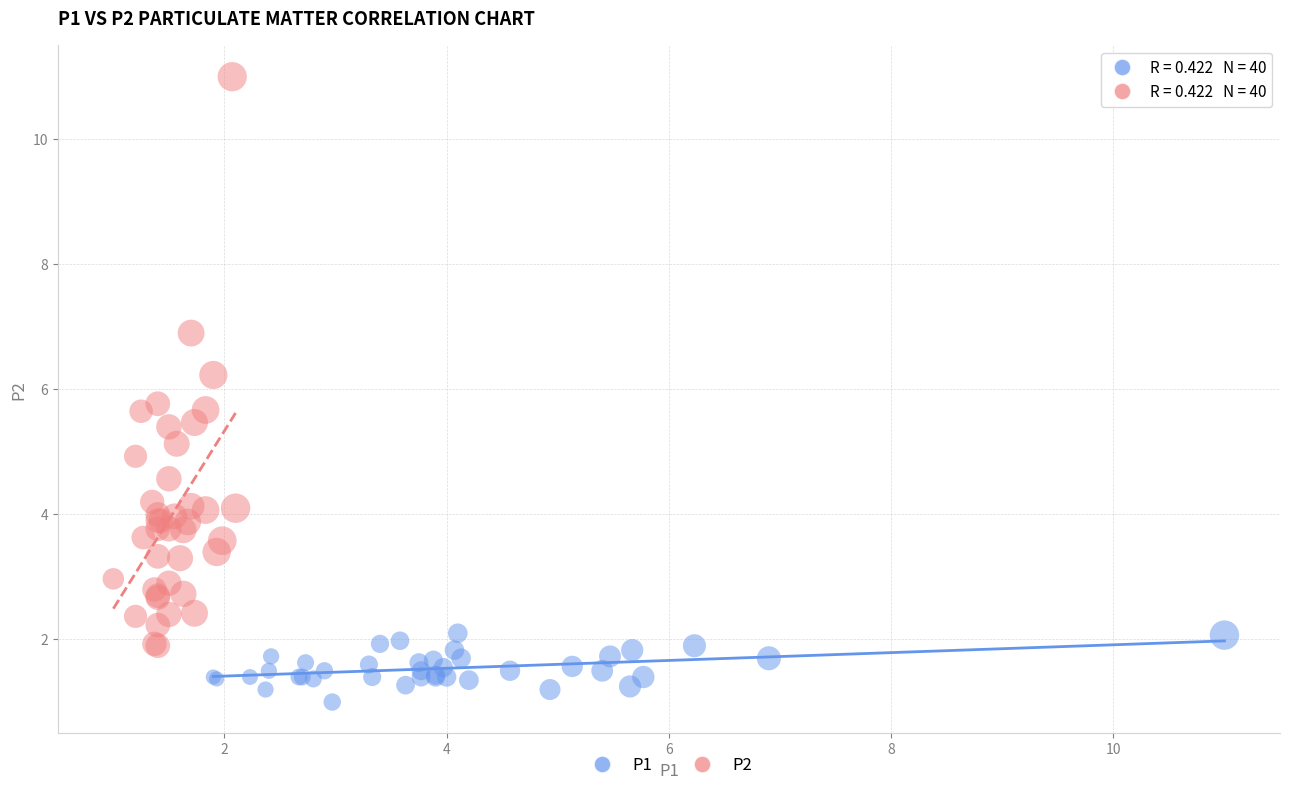

Which series reaches the minimum Y coordinate?

P1